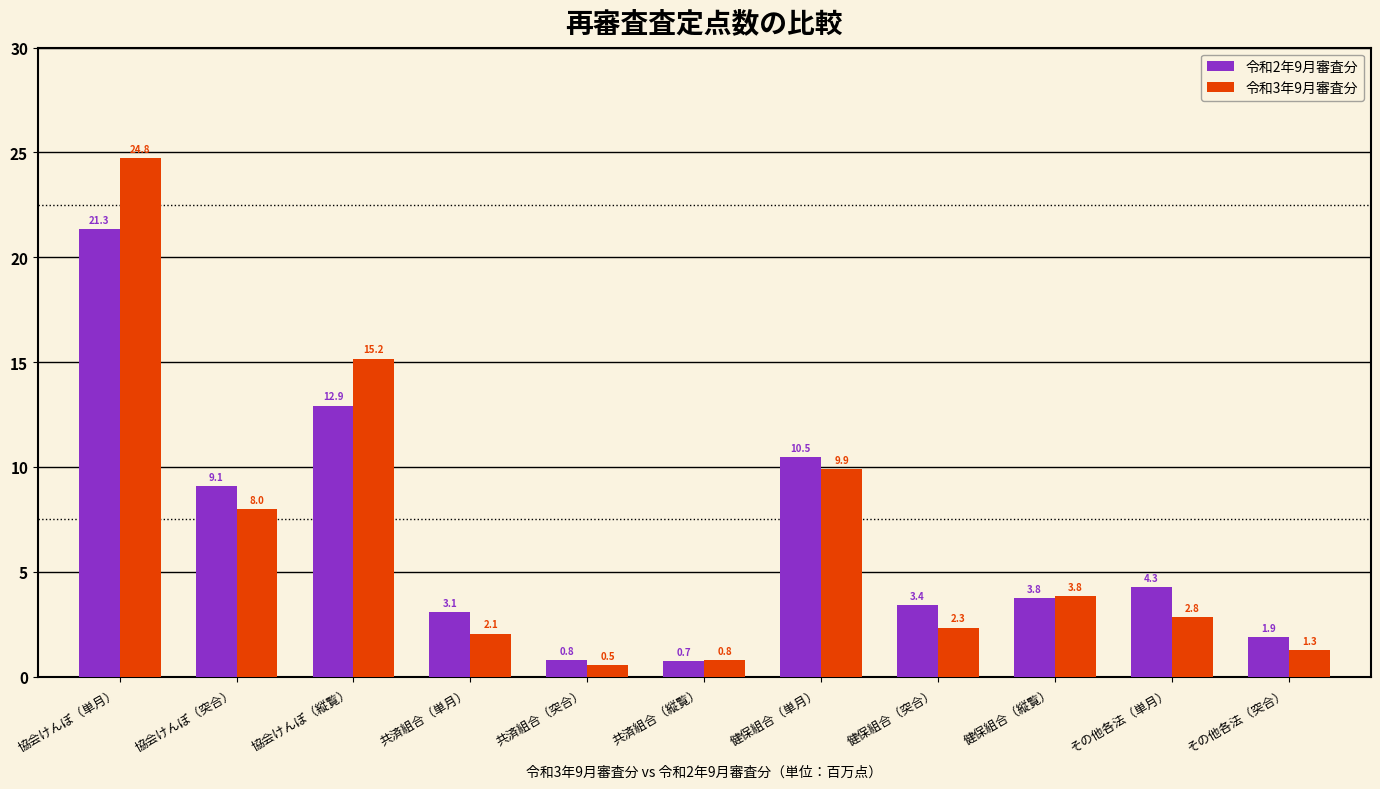

What is the sum of all 令和2年9月審査分 values?

71.7